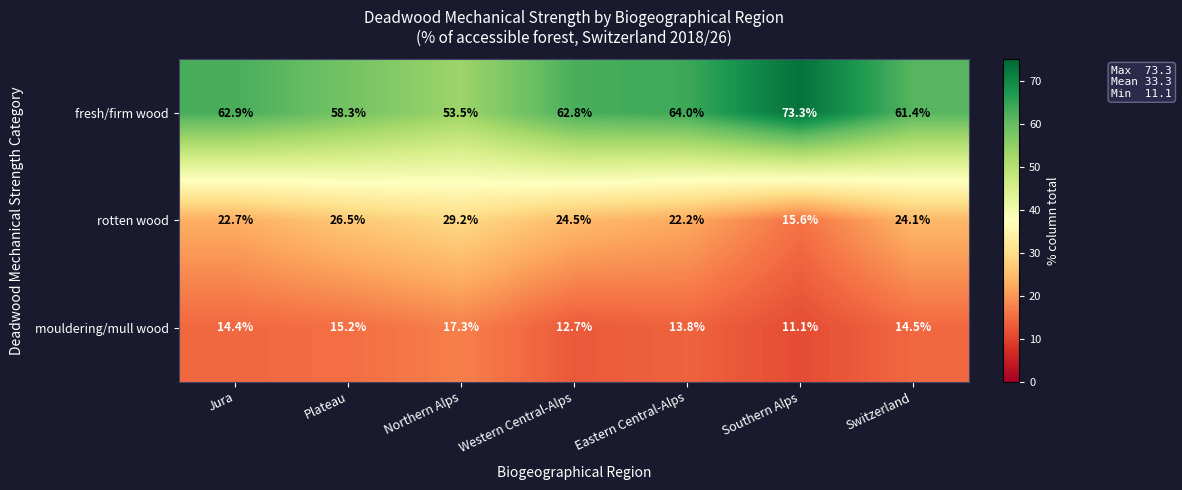

At how many categories does at least one series exceed 57?

6